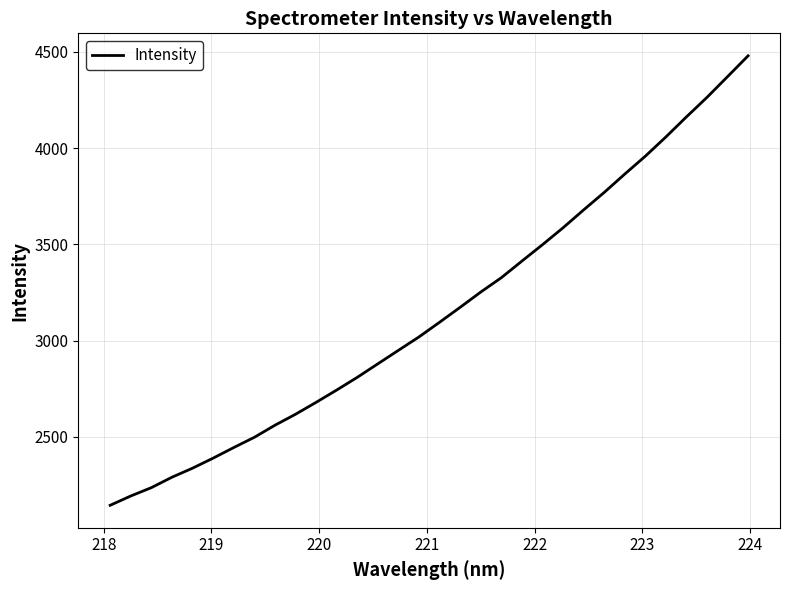

What is the greatest value displayed?

4479.7